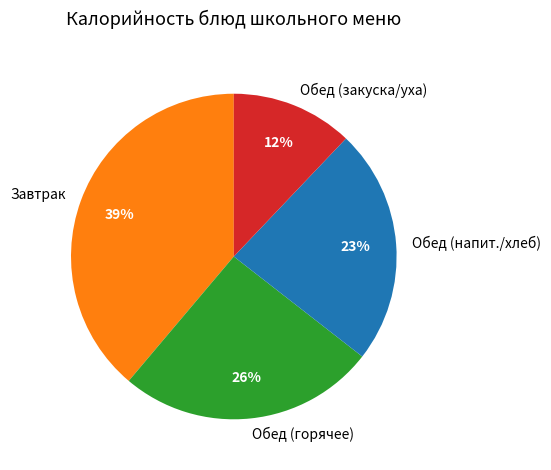

Is there a majority slice in this chart?

No